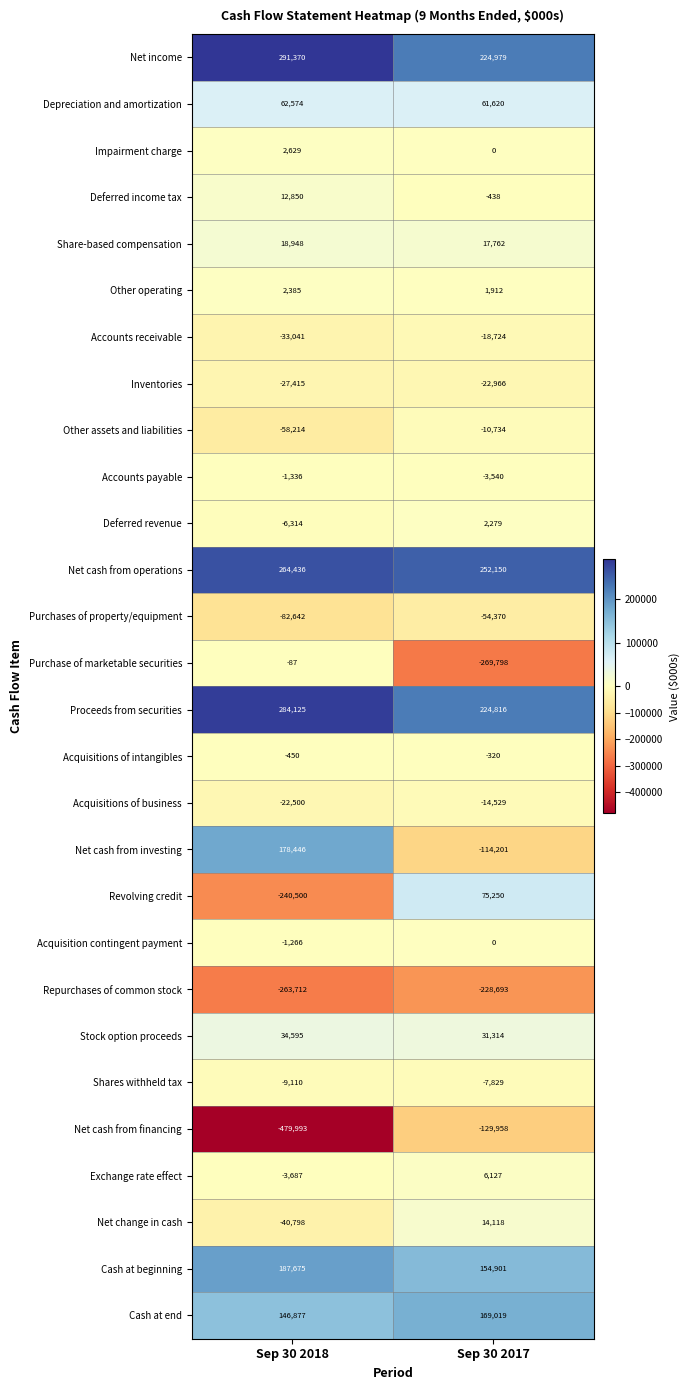

What is the spread (max minus min) of values at Sep 30 2018?

771363